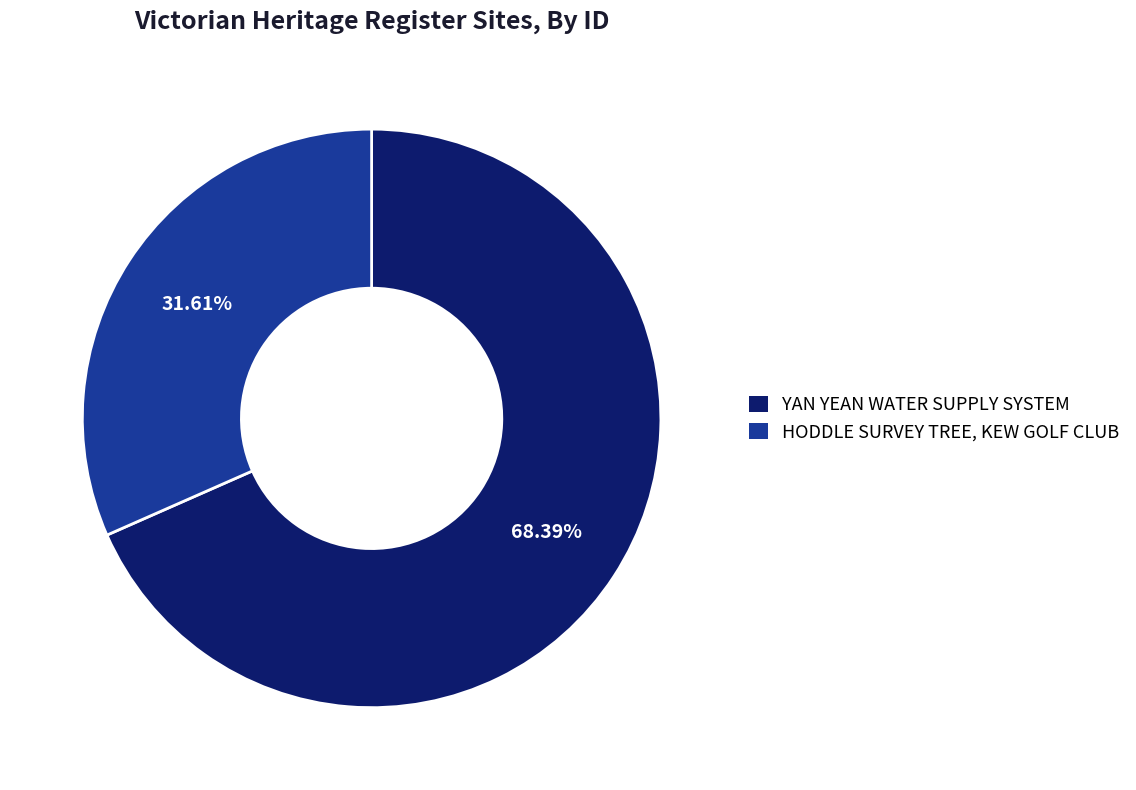

Is there a majority slice in this chart?

Yes